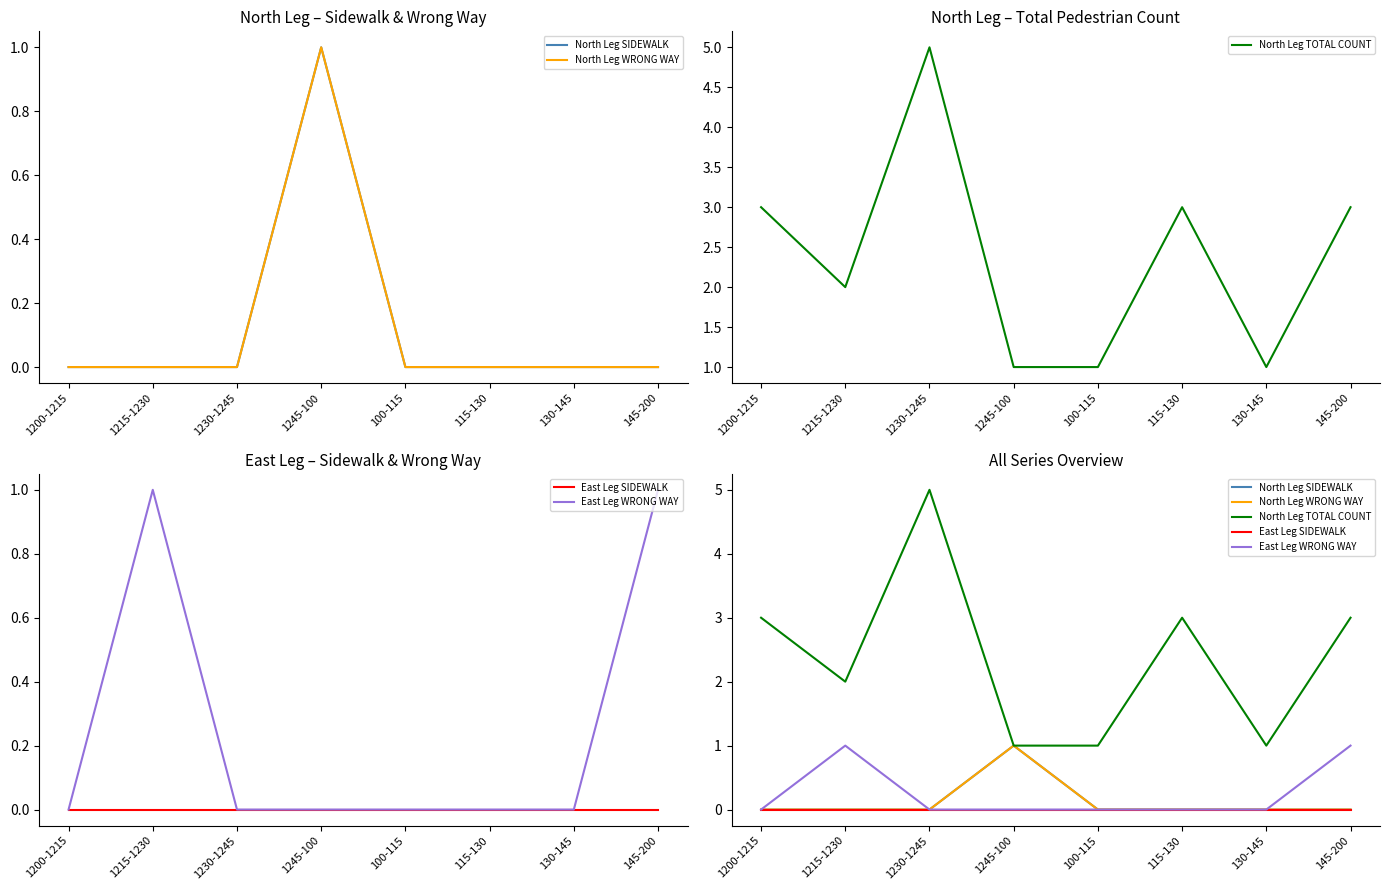

Which category has the highest value in the North Leg WRONG WAY series?

1245-100